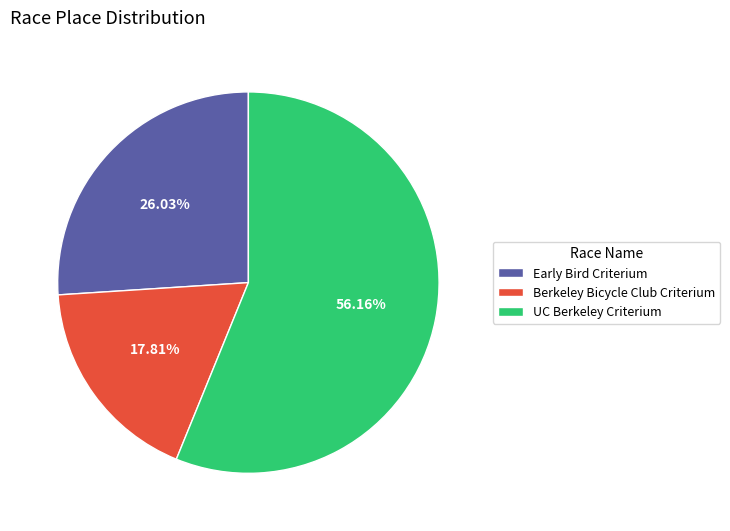

Combined, what portion of the pie is Berkeley Bicycle Club Criterium and UC Berkeley Criterium?

74.0%